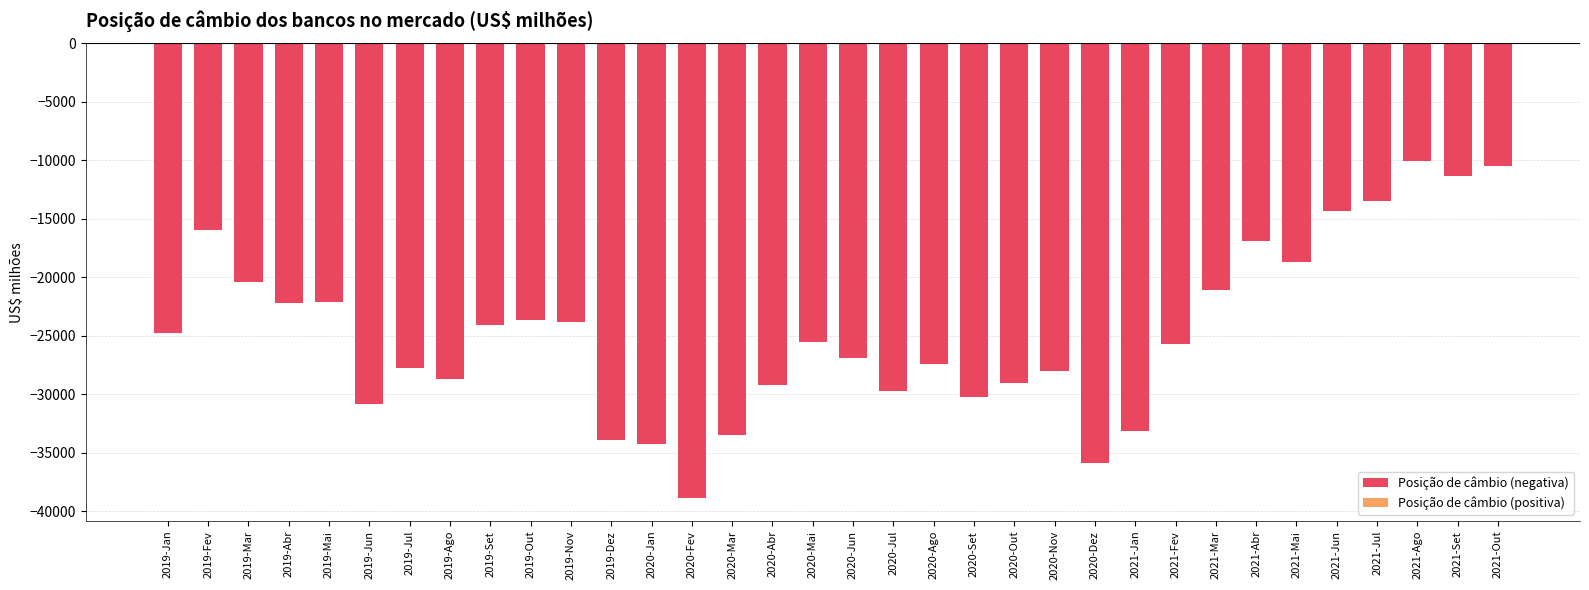

What is the smallest value displayed?

-38911.9